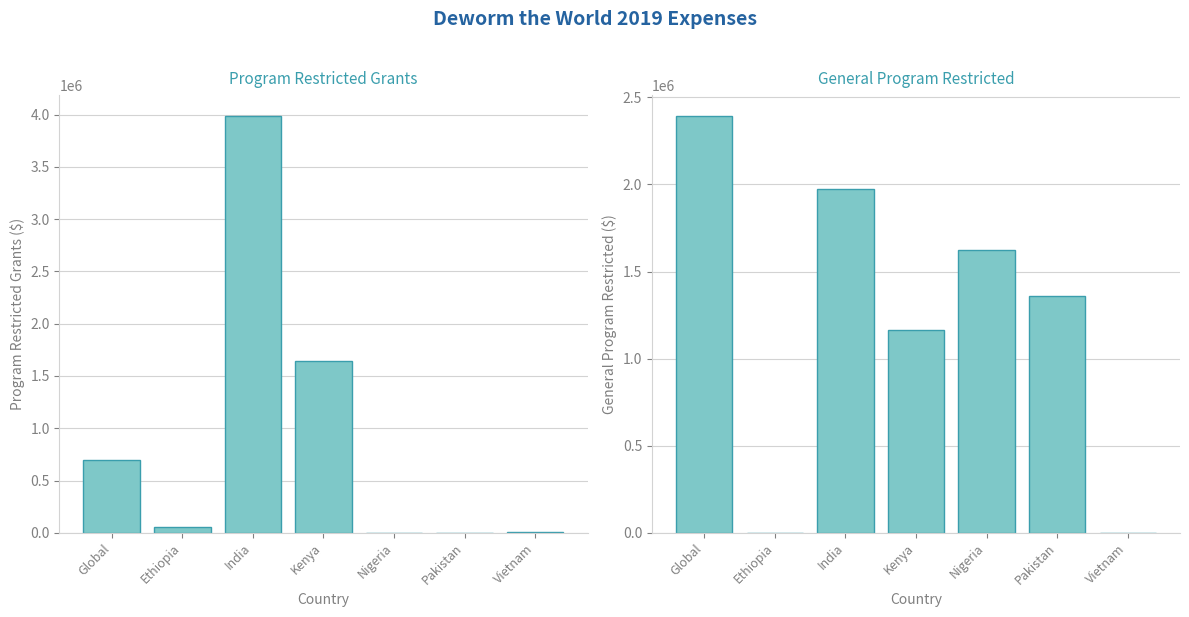

At which category is the sum across all series the highest?

India